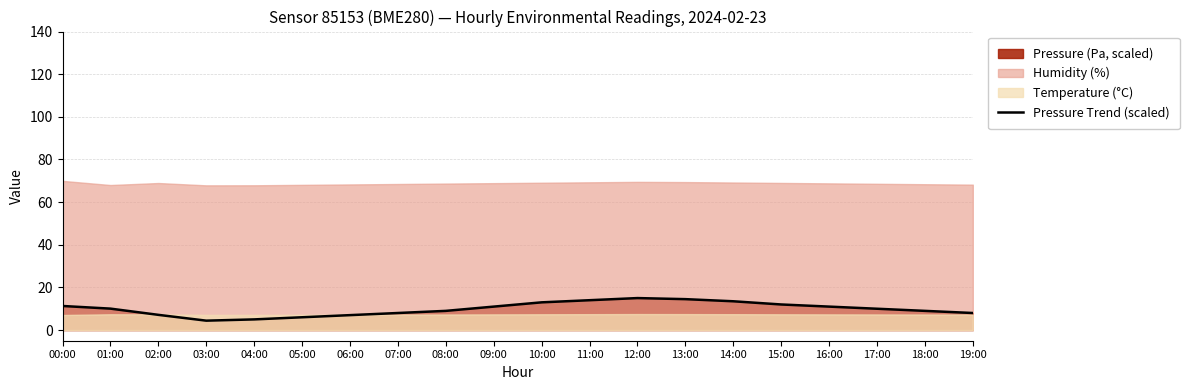

How many interior local valleys (lower than both neighbors) does the data have?

1